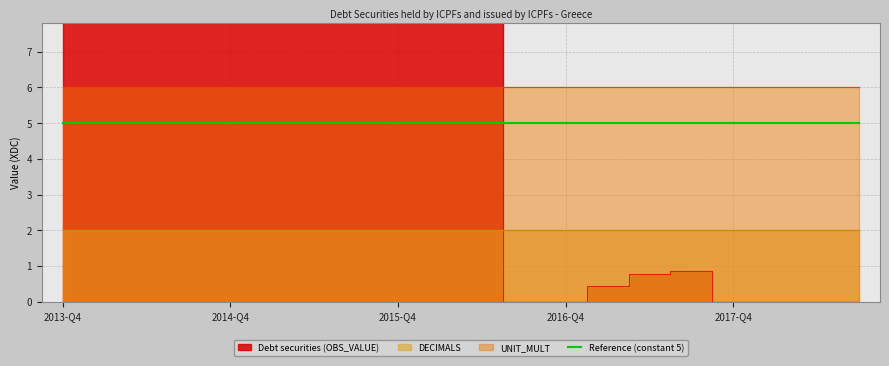

Which series has the widest spread of values?

Debt securities (OBS_VALUE)